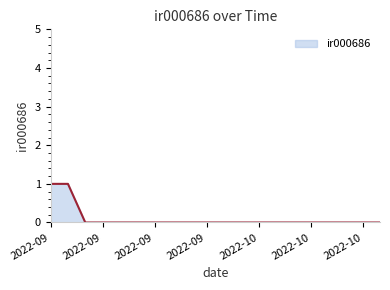

Count the values in the range 0 to 1.

20